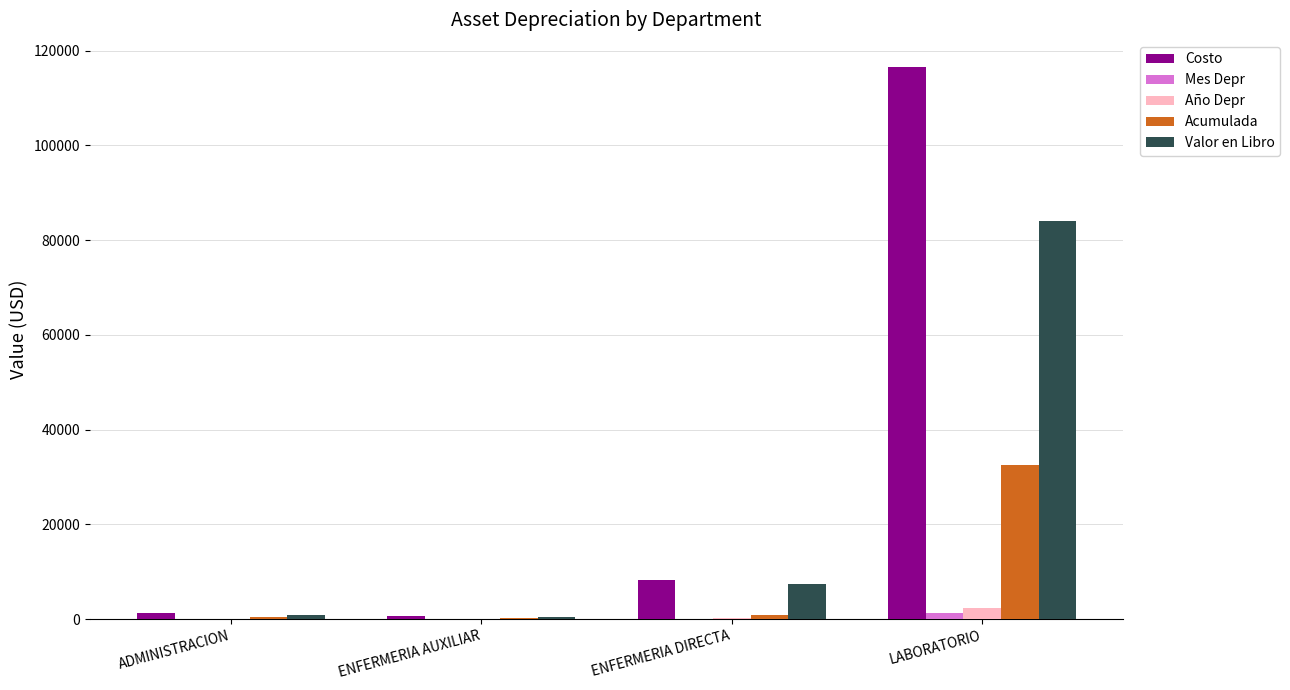

Between ENFERMERIA AUXILIAR and LABORATORIO, which series saw the biggest shift?

Costo